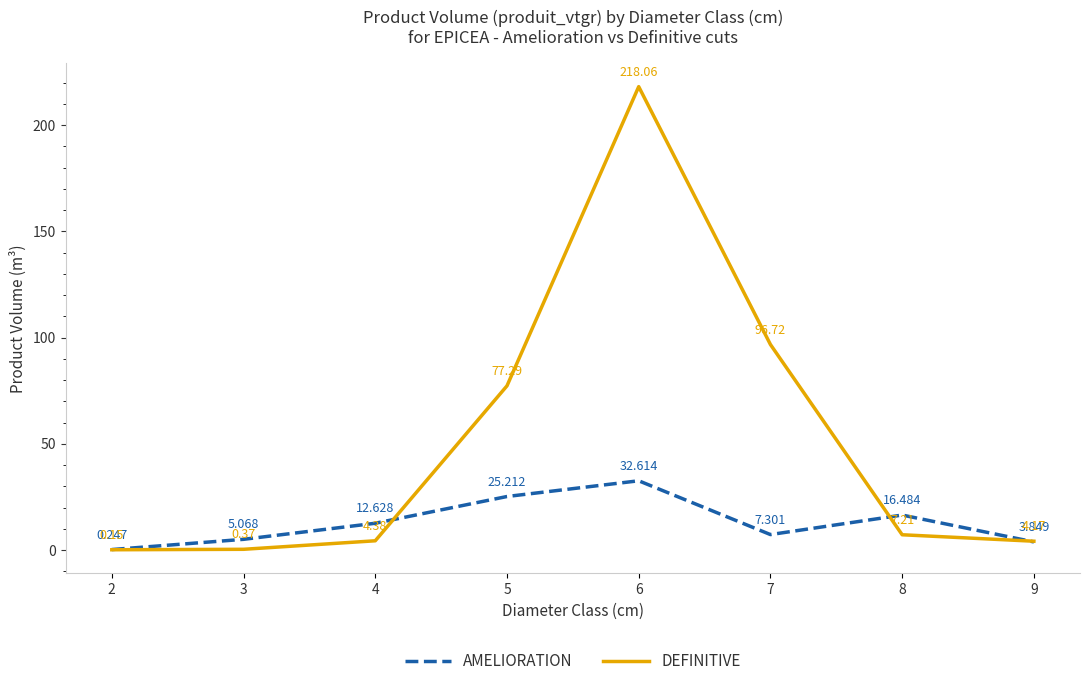

Between 6 and 7, which series saw the biggest shift?

DEFINITIVE